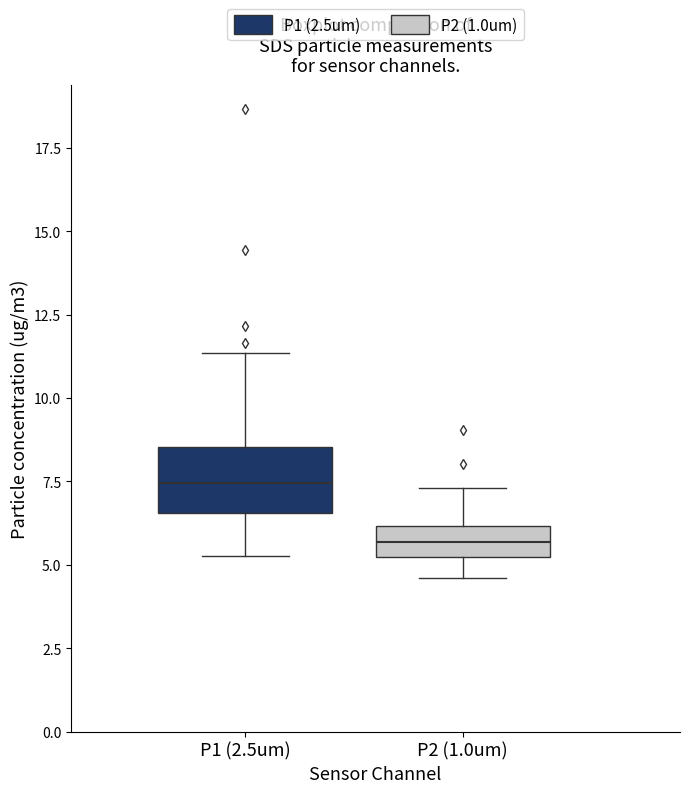

Which box is the tallest, from its lower edge to its upper edge?

P1 (2.5um)